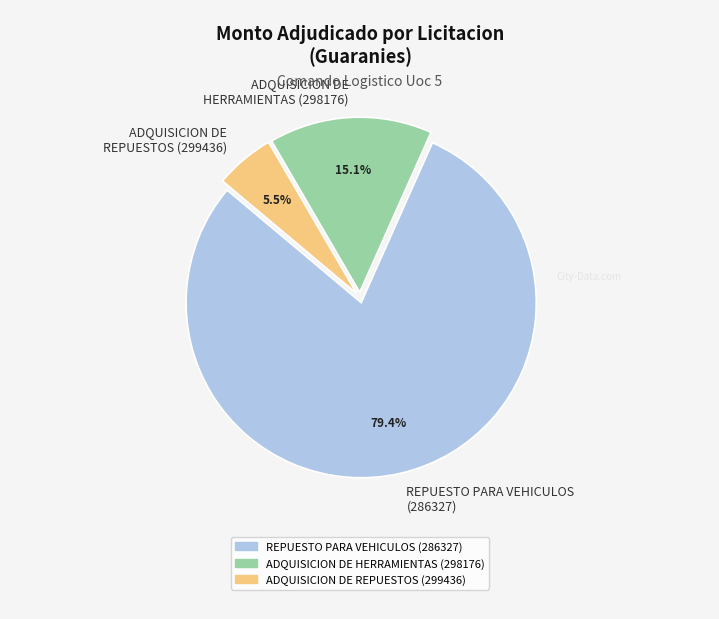

Does REPUESTO PARA VEHICULOS (286327) represent more than half of the total?

Yes